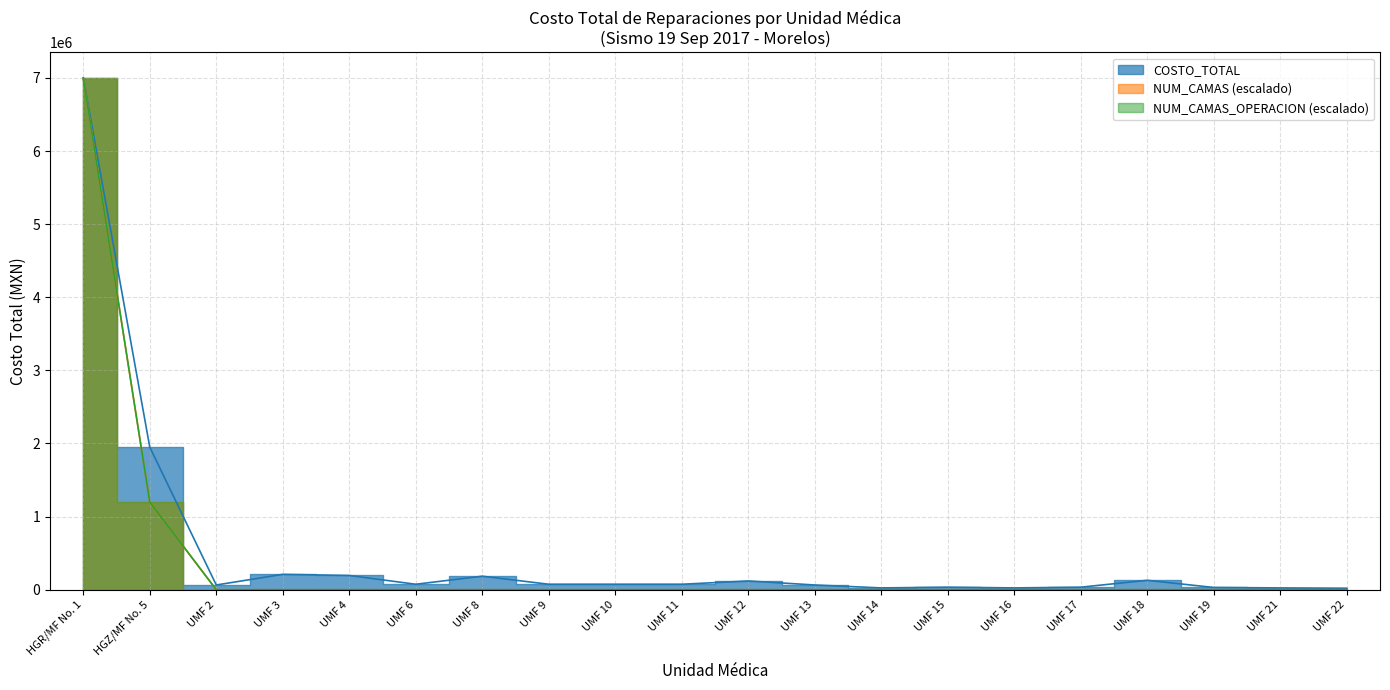

Reading left to right, what are all the values shown in this chart?

COSTO_TOTAL: 7000000.0	1950000.0	65000.0	210500.0	195000.0	75000.0	185000.0	75000.0	75000.0	75000.0	120000.0	65000.0	25000.0	35000.0	25000.0	35000.0	129000.0	31000.0	25000.0	20000.0
NUM_CAMAS: 7000000.0	1198630.1	0.0	0.0	0.0	0.0	0.0	0.0	0.0	0.0	0.0	0.0	0.0	0.0	0.0	0.0	0.0	0.0	0.0	0.0
NUM_CAMAS_OPERACION: 7000000.0	1198630.1	0.0	0.0	0.0	0.0	0.0	0.0	0.0	0.0	0.0	0.0	0.0	0.0	0.0	0.0	0.0	0.0	0.0	0.0